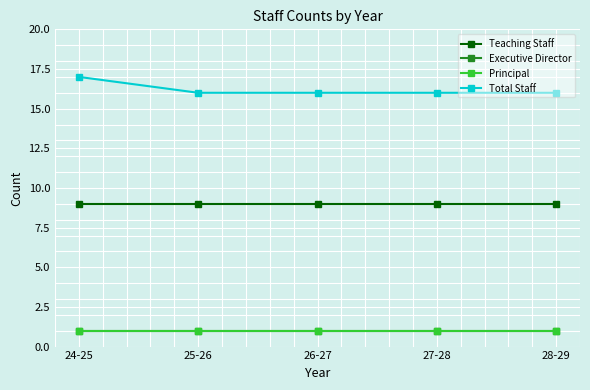

How many lines are shown in the chart?

4